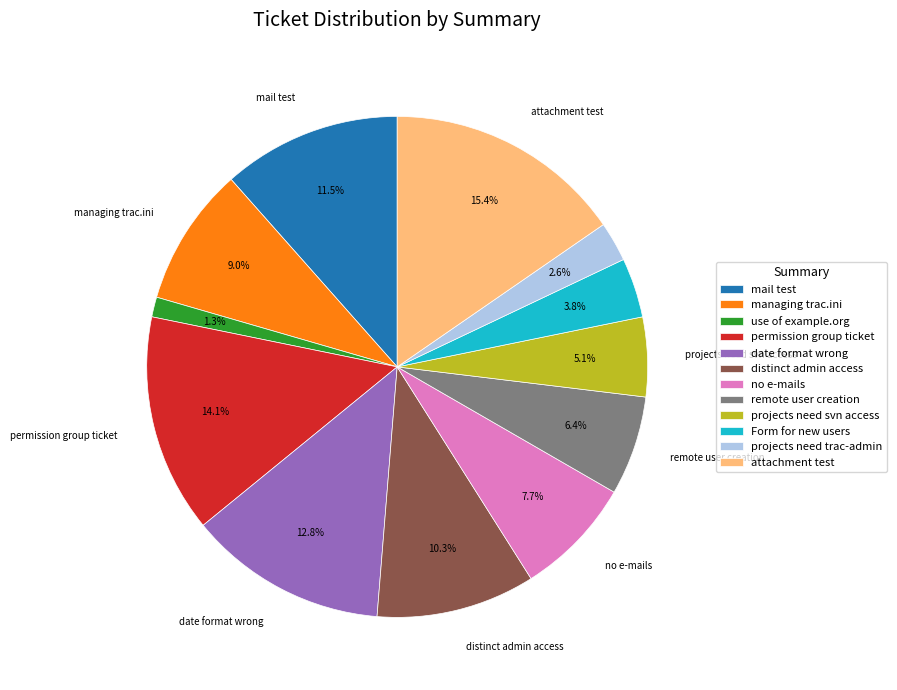

Does Form for new users represent more than half of the total?

No